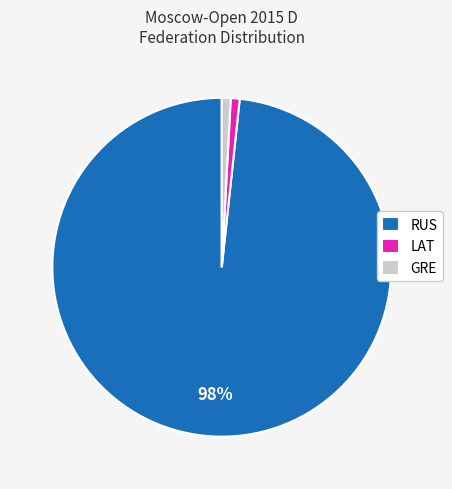

What percentage is the GRE slice, to the nearest percent?

1%